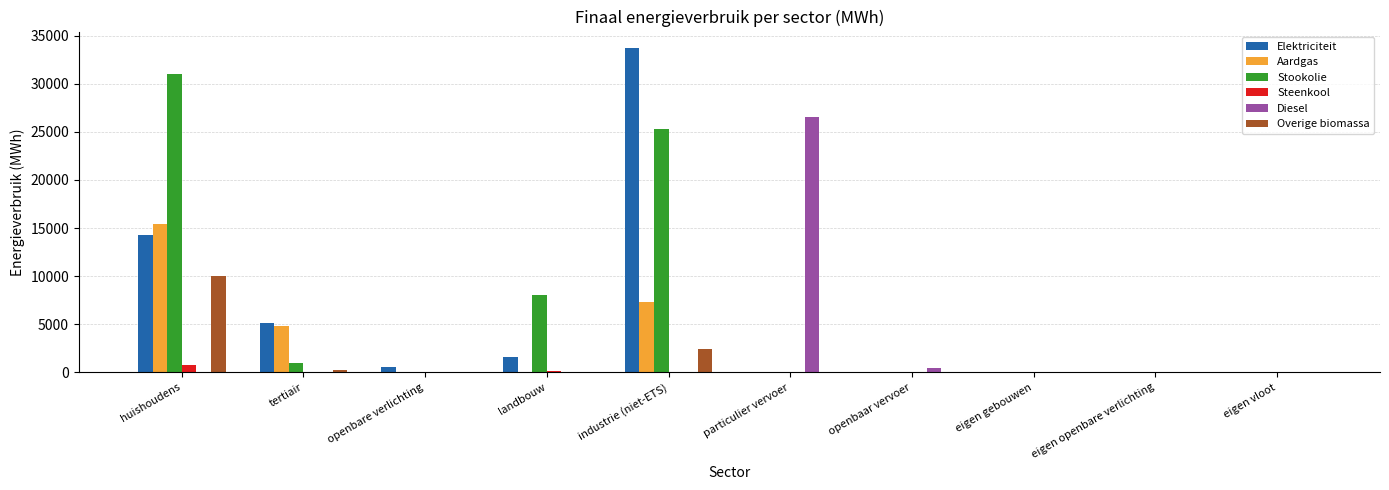

What are all the series names shown in the legend?

Elektriciteit, Aardgas, Stookolie, Steenkool, Diesel, Overige biomassa